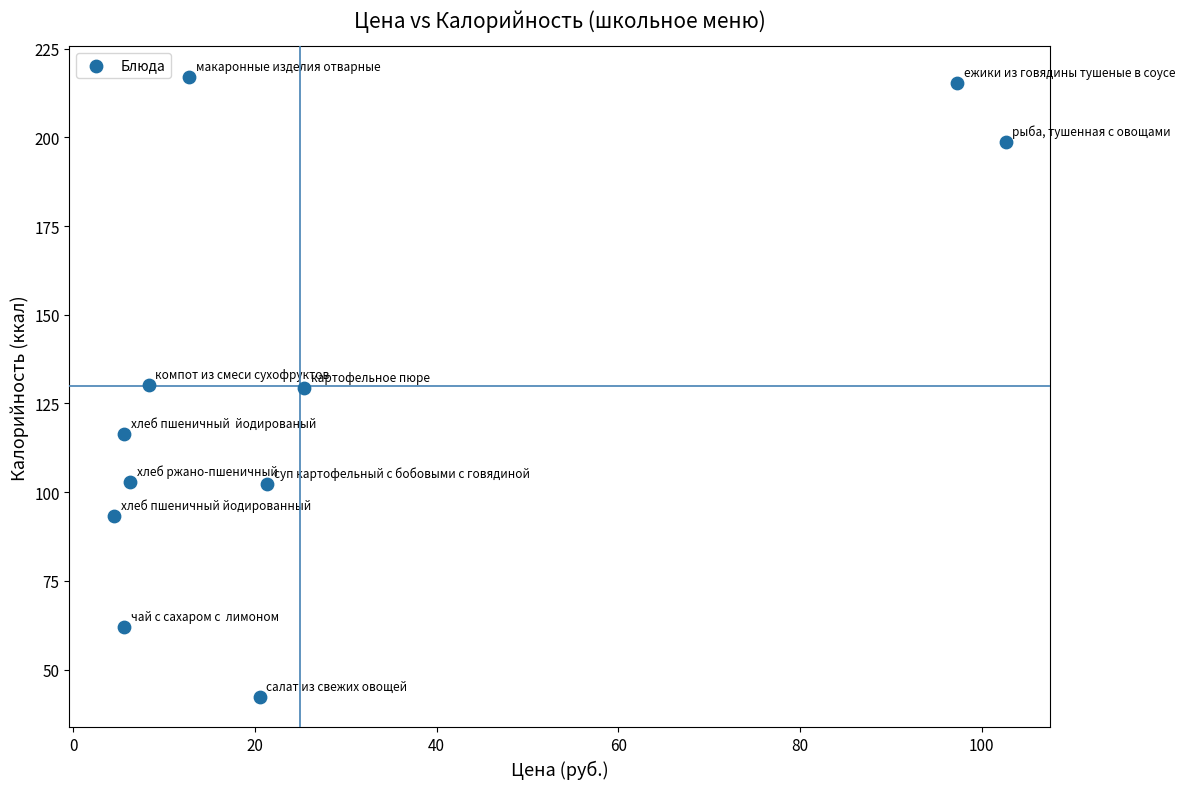

What is the range of X values (max minus min)?

98.1